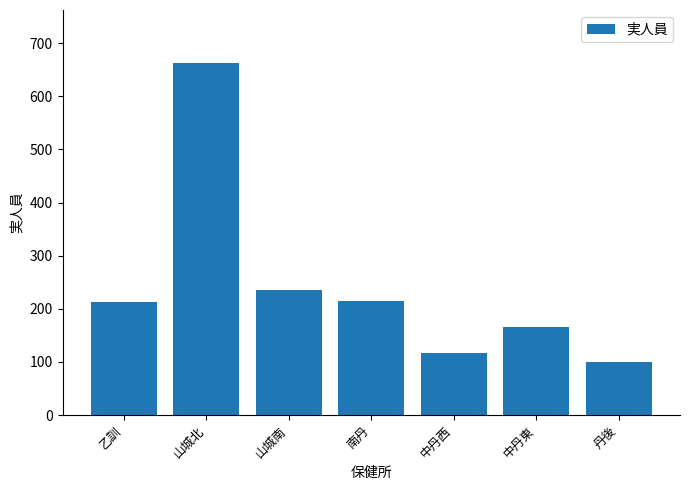

What is the change in value from 中丹西 to 中丹東?

+48